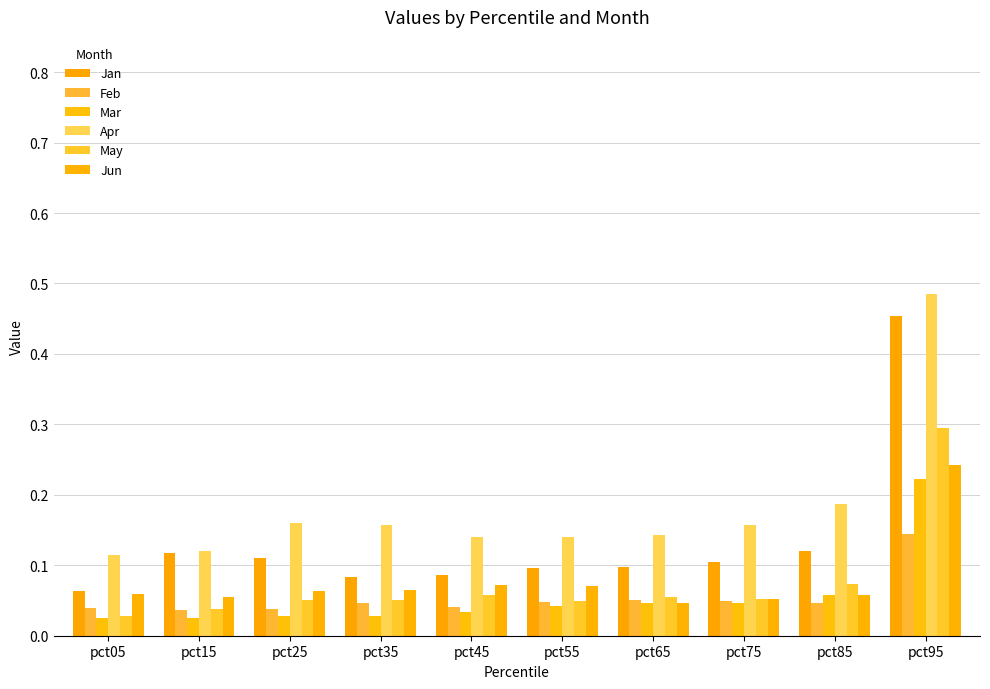

Reading right to left, transcribe all the data shown in this chart.

Jan: 0.5	0.1	0.1	0.1	0.1	0.1	0.1	0.1	0.1	0.1
Feb: 0.1	0.0	0.0	0.1	0.0	0.0	0.0	0.0	0.0	0.0
Mar: 0.2	0.1	0.0	0.0	0.0	0.0	0.0	0.0	0.0	0.0
Apr: 0.5	0.2	0.2	0.1	0.1	0.1	0.2	0.2	0.1	0.1
May: 0.3	0.1	0.1	0.1	0.0	0.1	0.1	0.1	0.0	0.0
Jun: 0.2	0.1	0.1	0.0	0.1	0.1	0.1	0.1	0.1	0.1